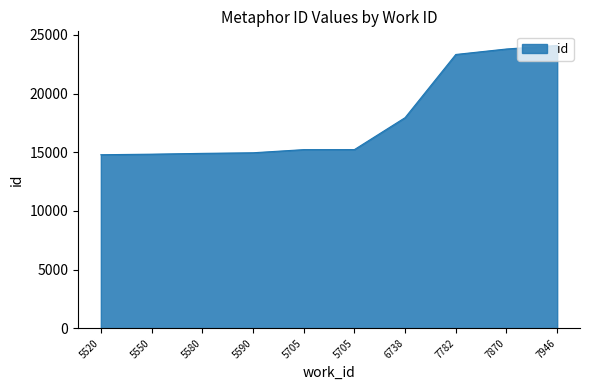

What is the change in value from 5580 to 7870?

+8895